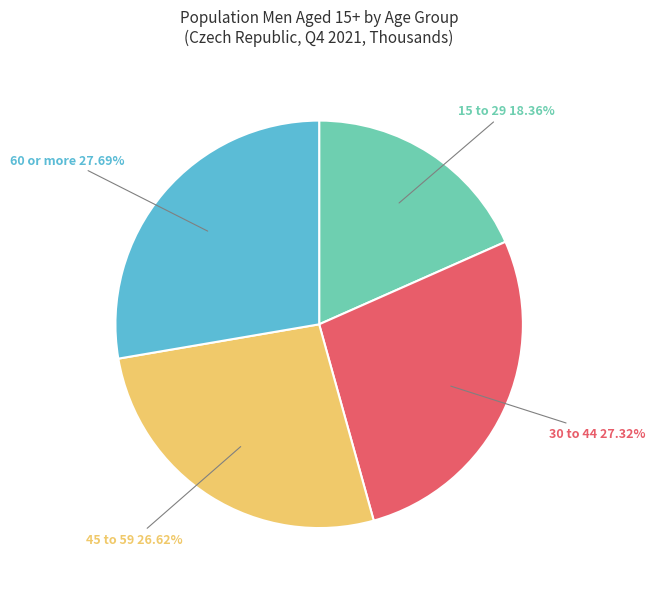

Between 60 or more and 45 to 59, which is larger?

60 or more